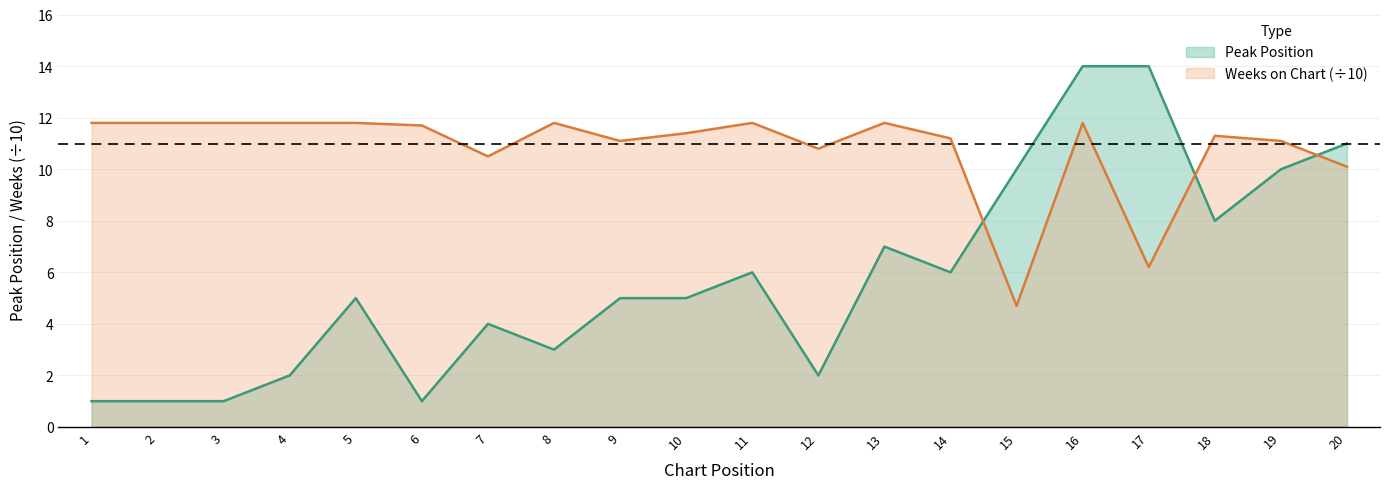

How many interior local peaks does the Peak Position series have?

4